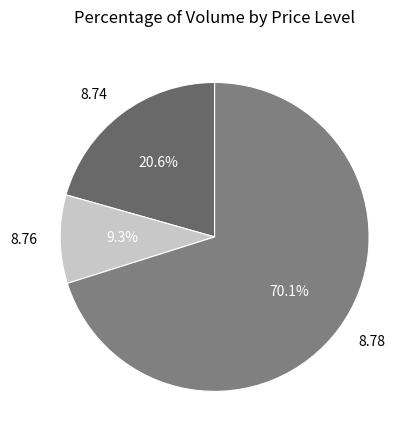

Which has a higher value, 8.76 or 8.78?

8.78